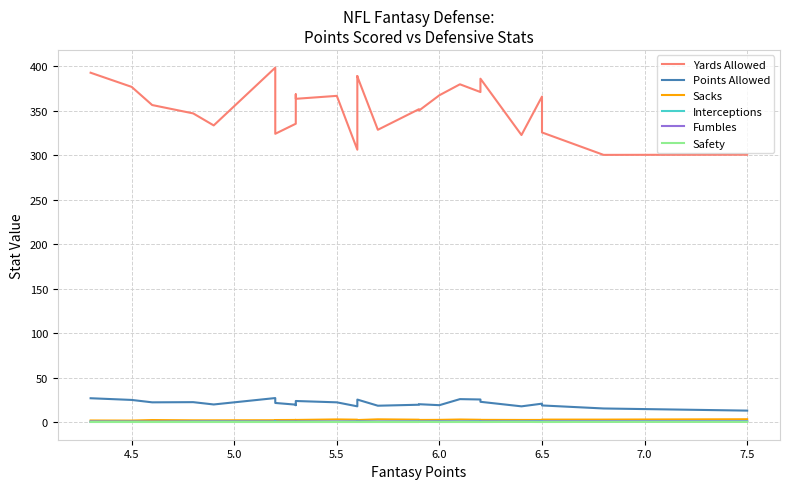

True or false: Points Allowed and Safety cross at least once.

False